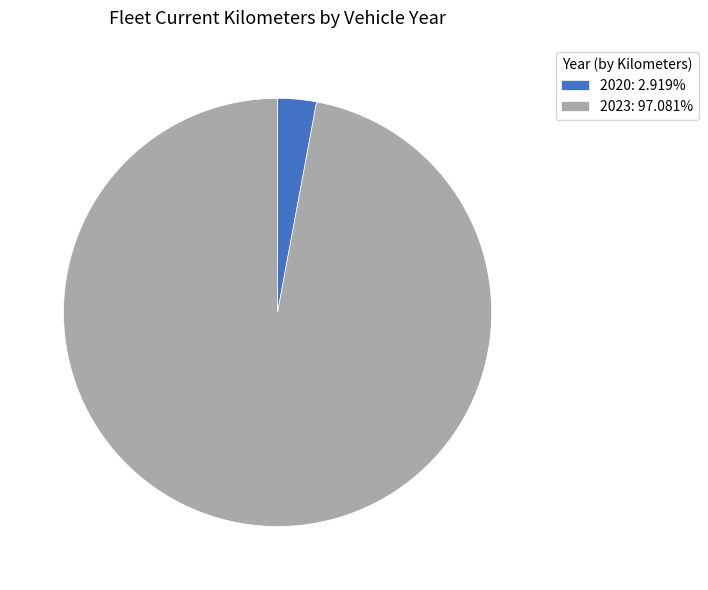

Count the number of slices in the pie.

2